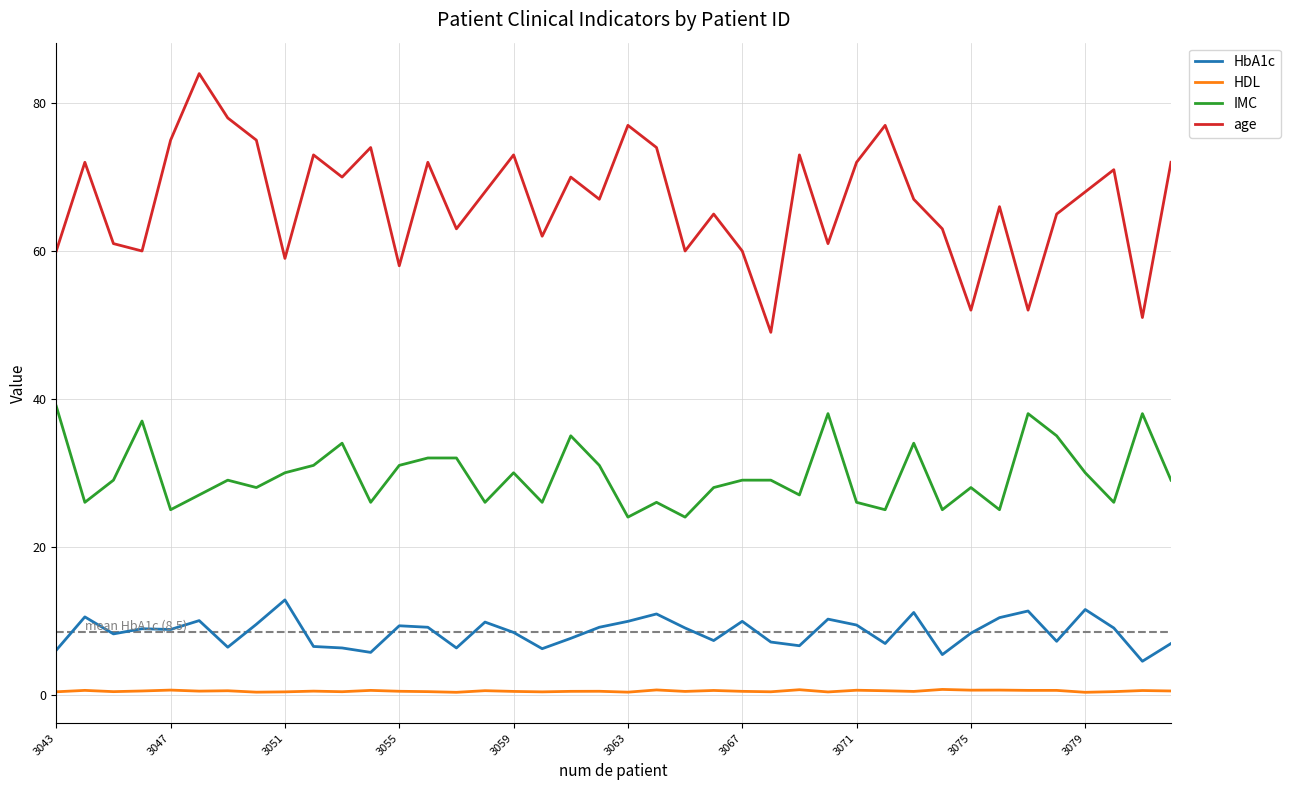

What is the difference between the maximum and minimum values in the age series?

35.0